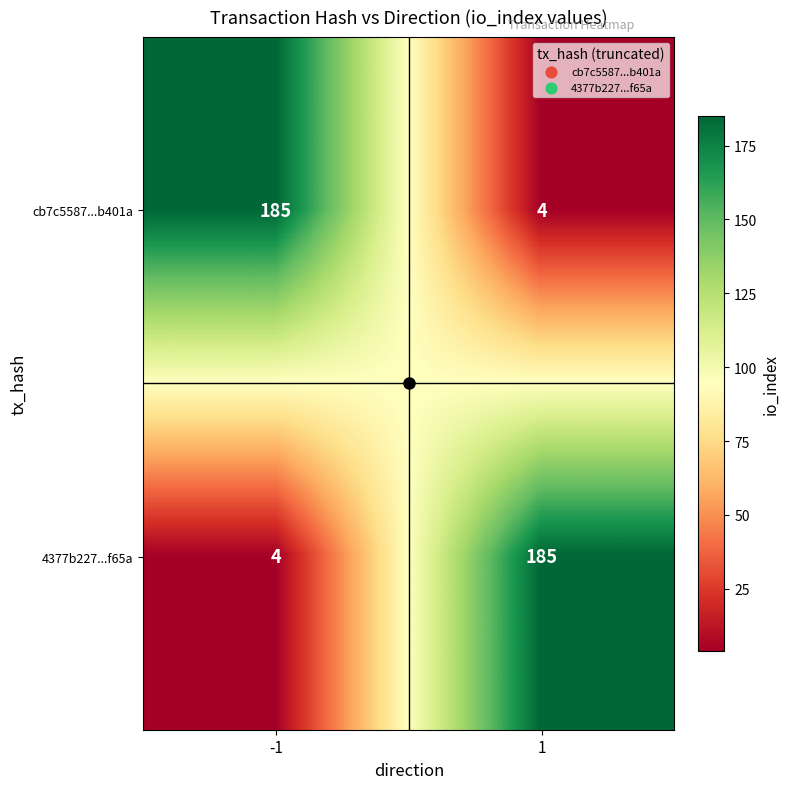

Is it true that 4377b227...f65a equals 185 at 1?

True